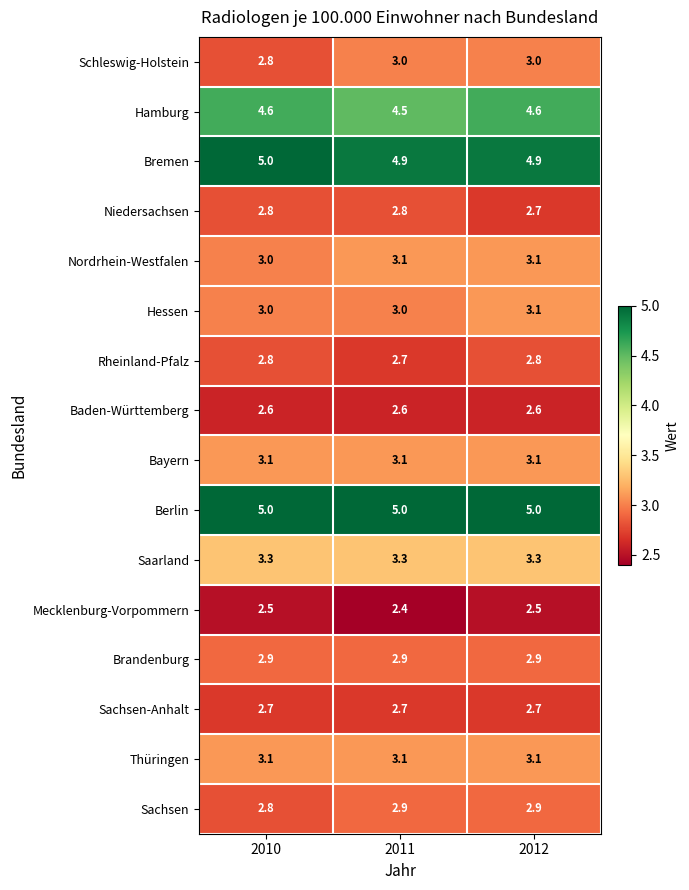

Count the number of data series in this chart.

16